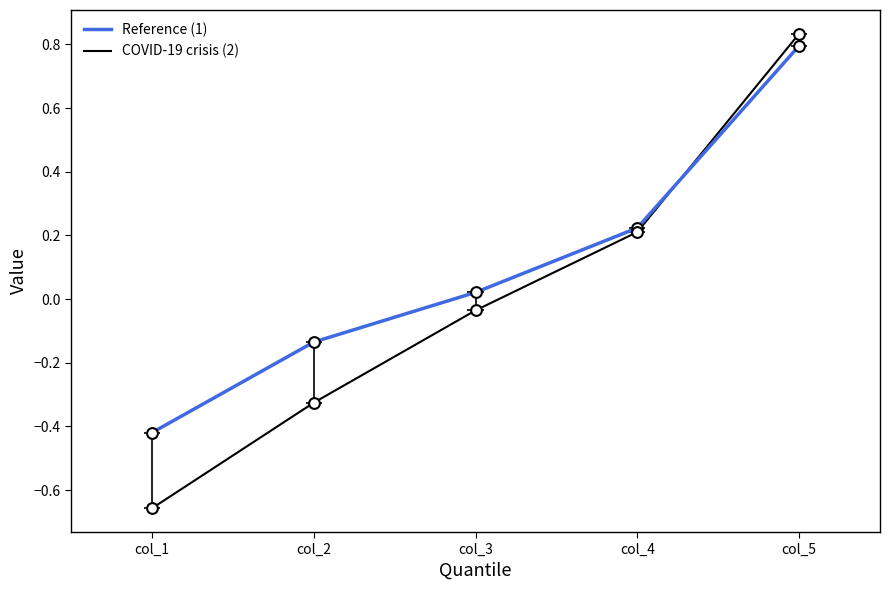

Which series has the largest total across all categories?

Reference (1)